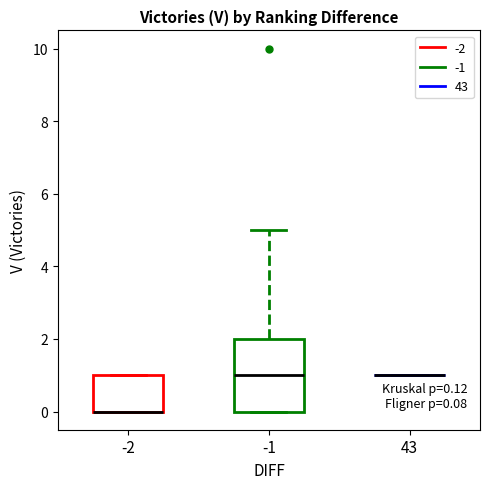

Comparing the boxes themselves (not the whiskers), which one is the tallest?

-1